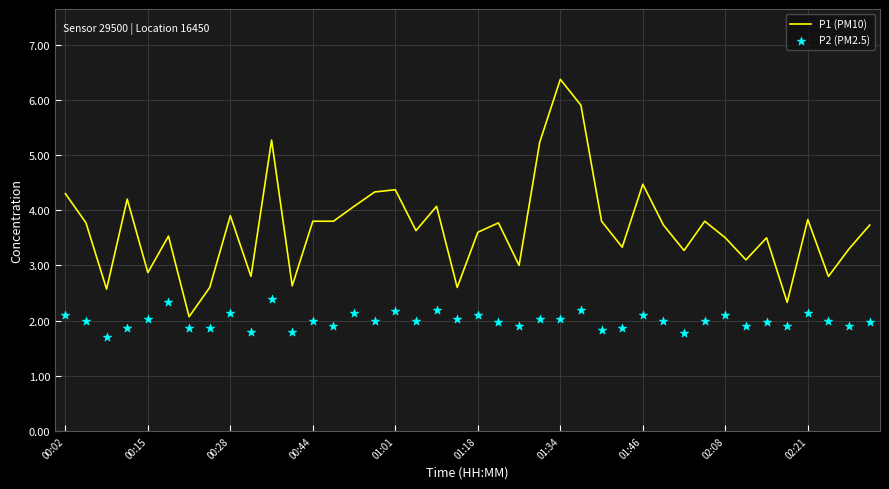

Which series contains the highest Y value?

P1 (PM10)